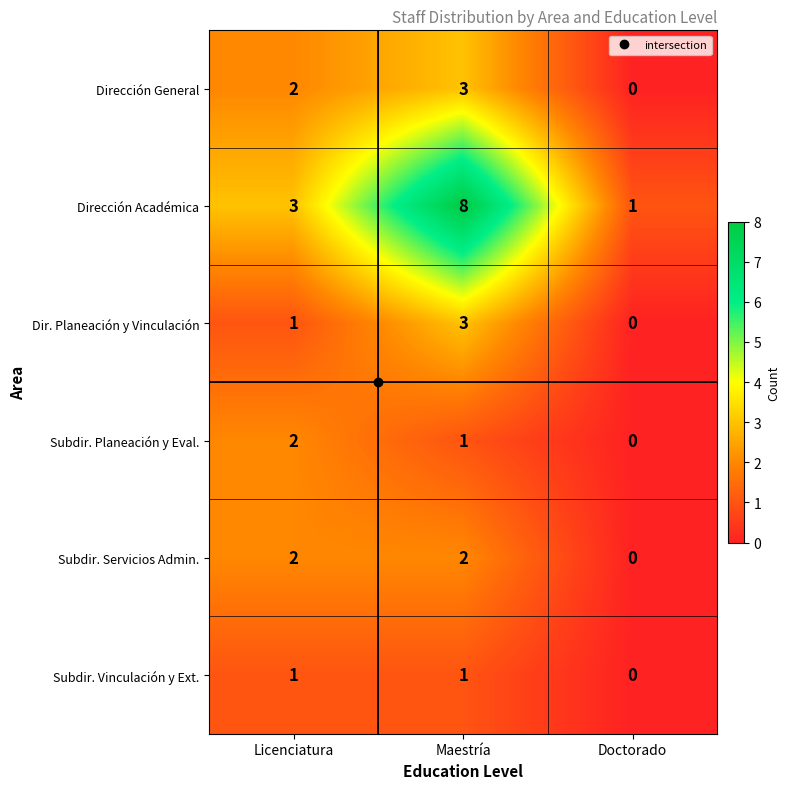

Where is Dirección Académica nearest to the value 4?

Licenciatura